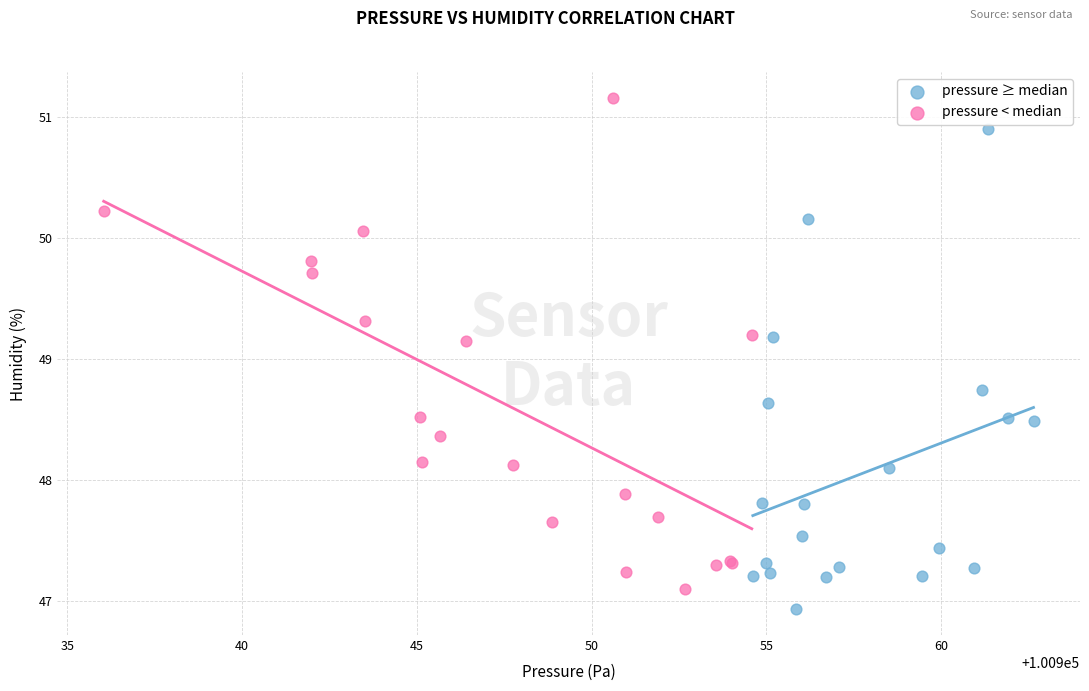

Which series contains the highest Y value?

pressure < median